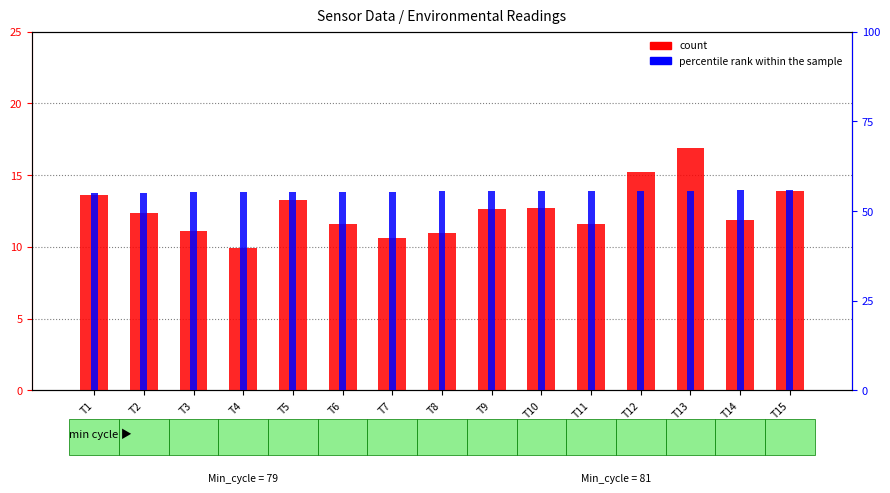

How many categories are shown in the chart?

15